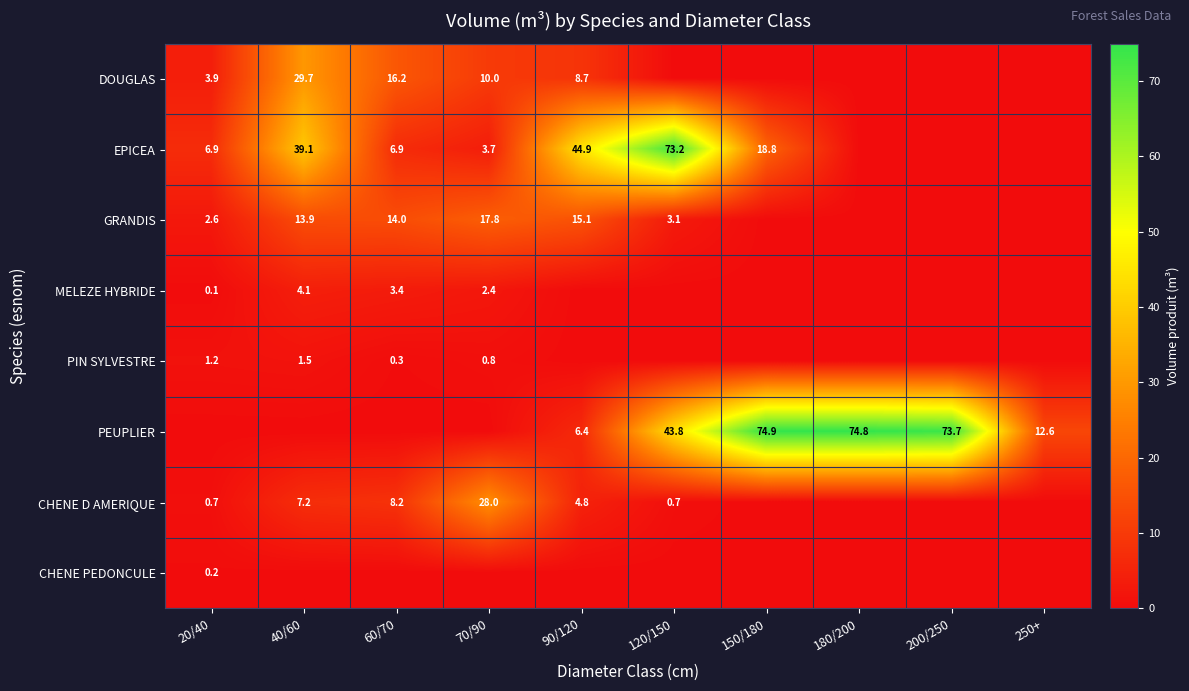

Is it true that EPICEA equals 18.8 at 150/180?

True